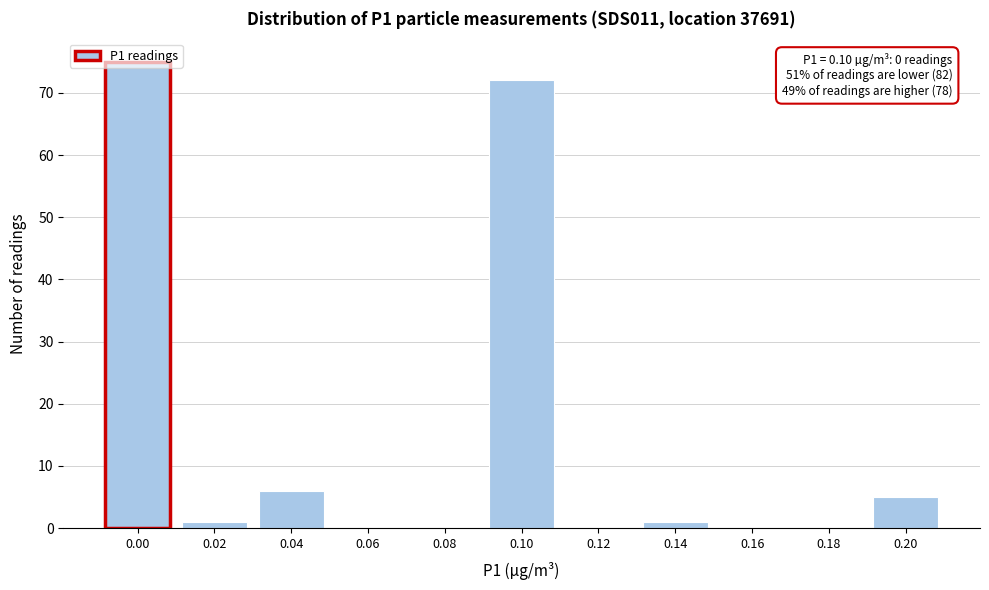

Is it true that the value at 0.12 is 0?

True